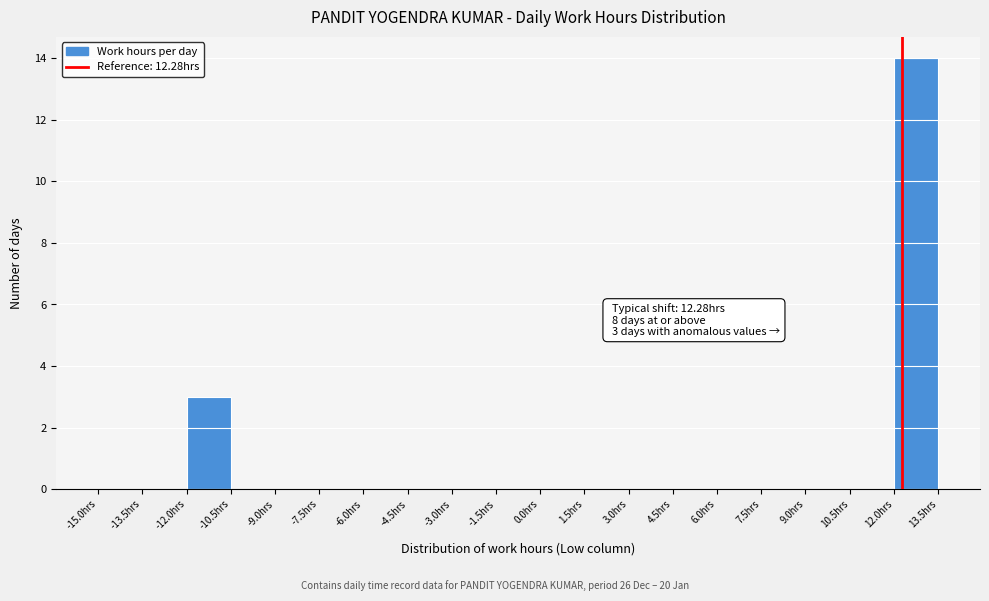

Which range on the x-axis has the tallest bar?

12.0 to 13.5